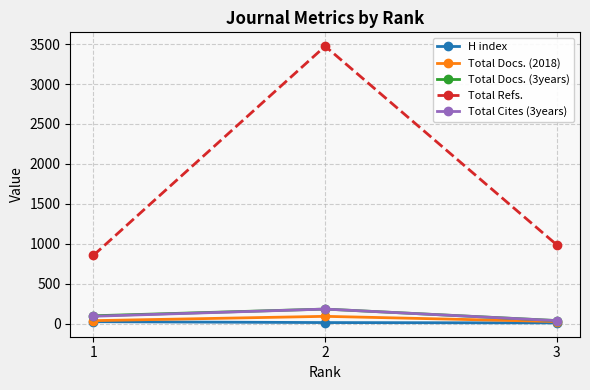

What is the total value across all series at 1?

1101